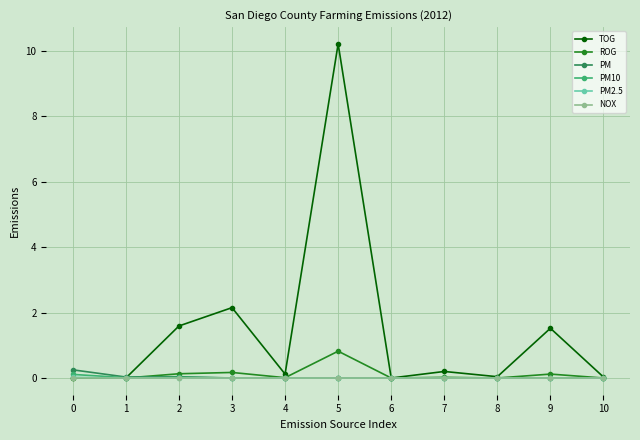

What are all the series names shown in the legend?

TOG, ROG, PM, PM10, PM2.5, NOX